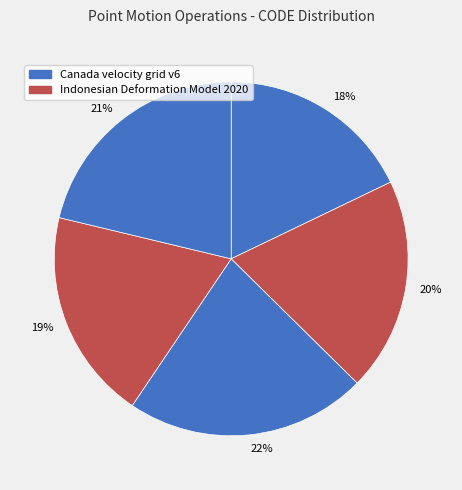

How many segments does this pie chart have?

5